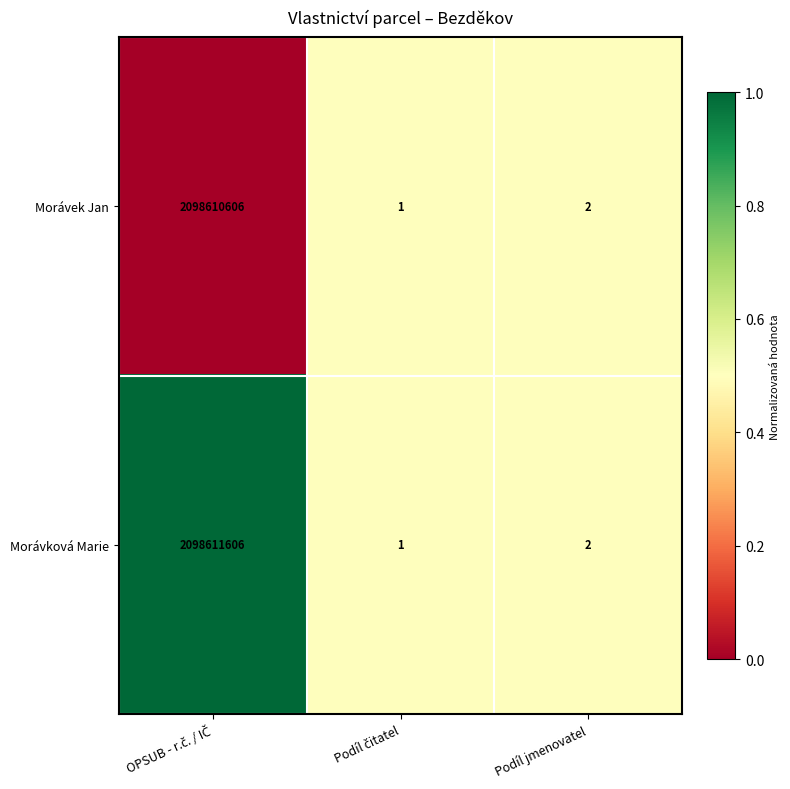

List the series in order of their peak value, highest first.

Morávková Marie, Morávek Jan